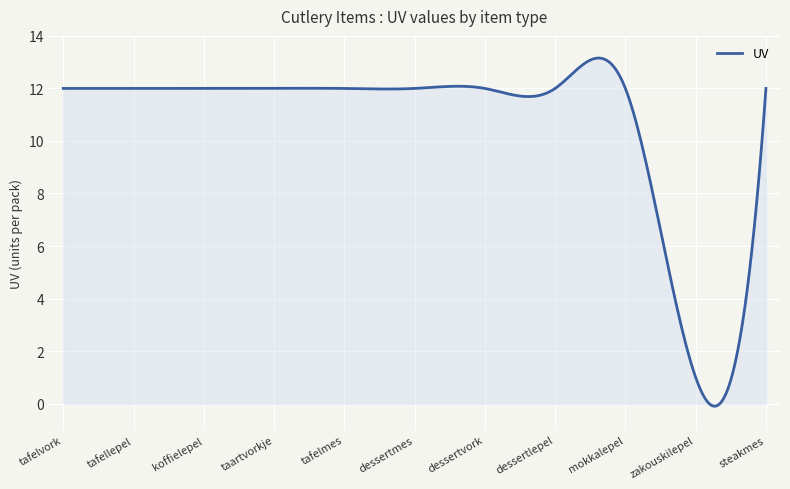

What is the greatest value displayed?

13.2